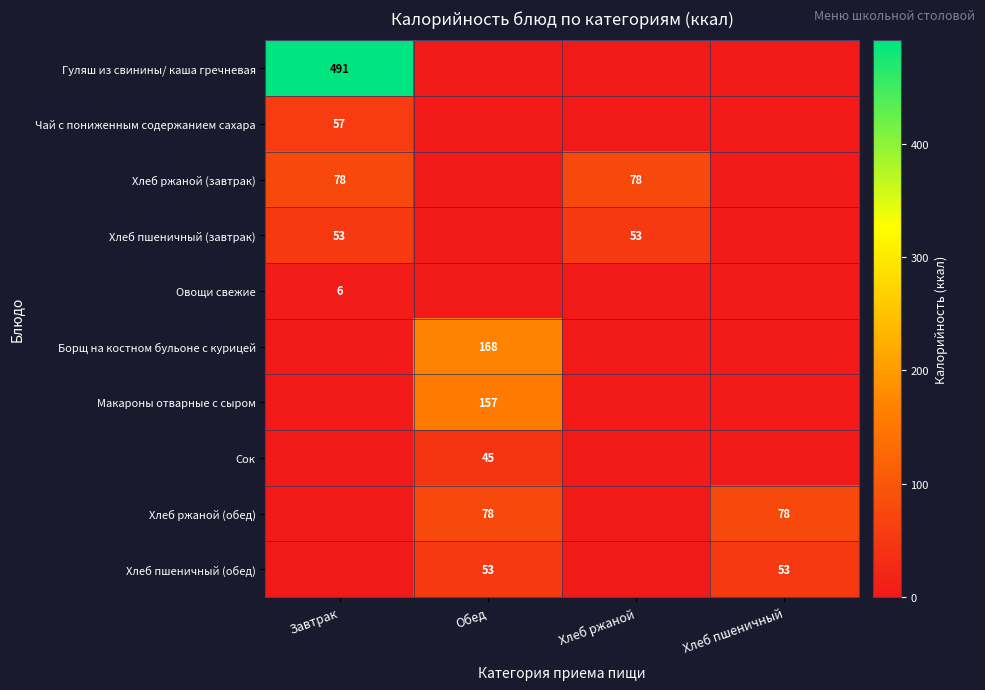

True or false: Чай с пониженным содержанием сахара has a value of 21 at Завтрак.

False